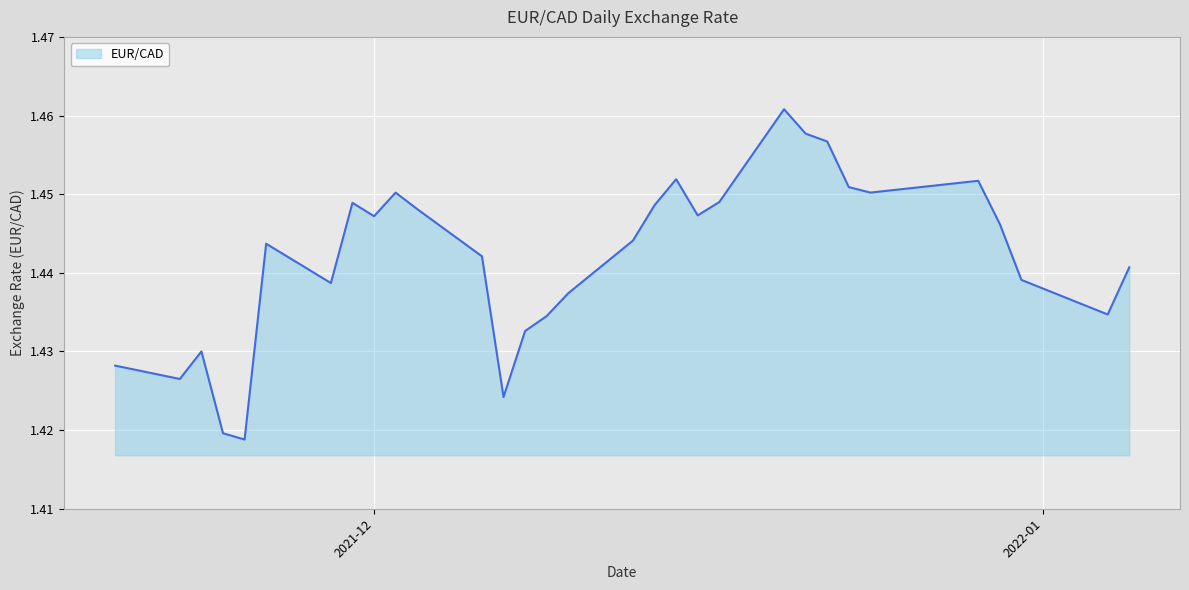

Where is the data nearest to the value 1?

2021-11-25